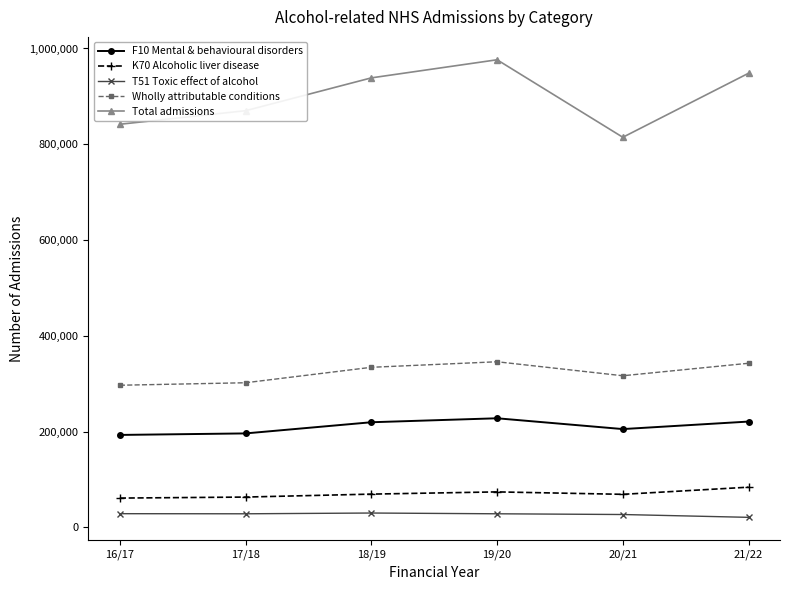

What is the maximum value for Total admissions?

976420